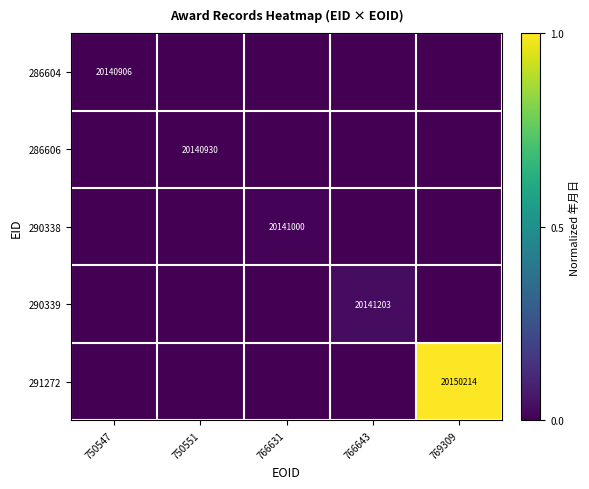

Rank the series by their maximum value, from lowest to highest.

286604, 286606, 290338, 290339, 291272